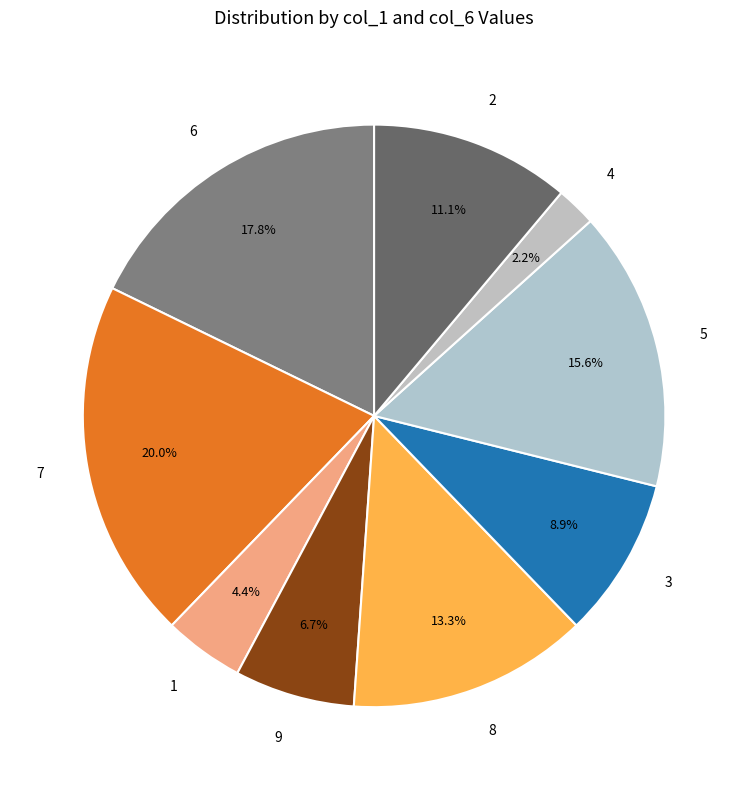

To the nearest percent, what is the combined percentage of 7 and 9?

27%